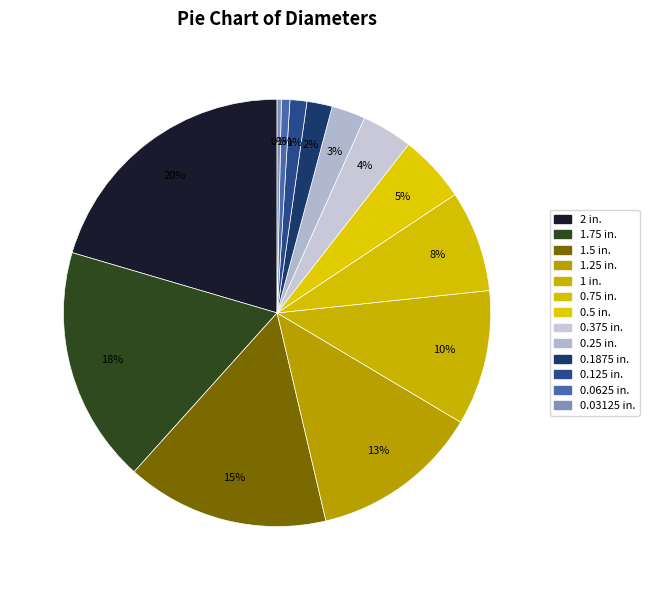

Between 0.75 in. and 0.5 in., which is larger?

0.75 in.